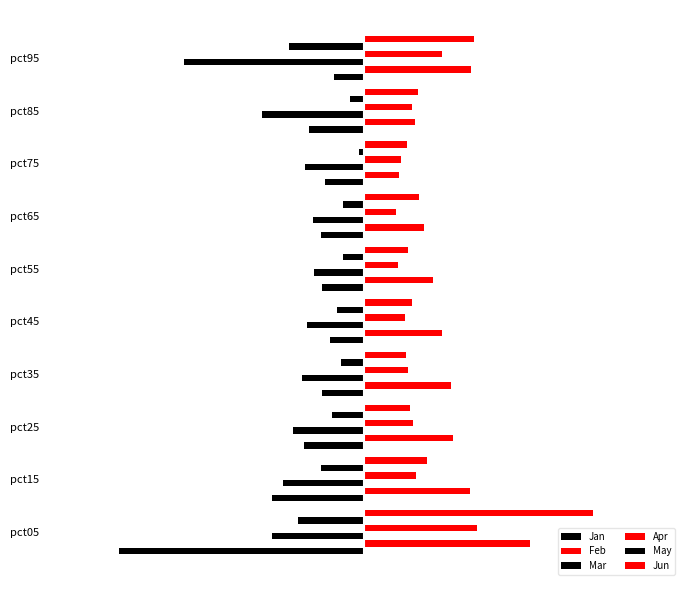

Reading left to right, transcribe all the data shown in this chart.

Jan: -2.3	-0.9	-0.6	-0.4	-0.3	-0.4	-0.4	-0.4	-0.5	-0.3
Feb: 1.6	1.0	0.8	0.8	0.7	0.7	0.6	0.3	0.5	1.0
Mar: -0.9	-0.8	-0.7	-0.6	-0.5	-0.5	-0.5	-0.6	-1.0	-1.7
Apr: 1.1	0.5	0.5	0.4	0.4	0.3	0.3	0.4	0.5	0.7
May: -0.6	-0.4	-0.3	-0.2	-0.3	-0.2	-0.2	-0.1	-0.1	-0.7
Jun: 2.2	0.6	0.4	0.4	0.5	0.4	0.5	0.4	0.5	1.0